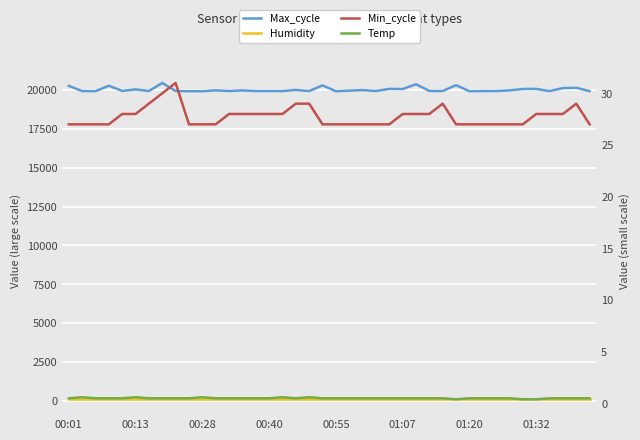

Reading right to left, list all the values displayed in this chart.

Max_cycle: 19927.0	20141.0	20121.0	19929.0	20071.0	20065.0	19978.0	19932.0	19934.0	19923.0	20308.0	19936.0	19938.0	20373.0	20060.0	20073.0	19935.0	19995.0	19959.0	19923.0	20296.0	19931.0	20007.0	19932.0	19933.0	19933.0	19974.0	19935.0	19977.0	19923.0	19923.0	19936.0	20452.0	19935.0	20038.0	19941.0	20275.0	19924.0	19934.0	20263.0
Humidity: 99.9	99.9	99.9	99.9	99.9	99.9	99.9	99.9	99.9	99.9	99.9	99.9	99.9	99.9	99.9	99.9	99.9	99.9	99.9	99.9	99.9	99.9	99.9	99.9	99.9	99.9	99.9	99.9	99.9	99.9	99.9	99.9	99.9	99.9	99.9	99.9	99.9	99.9	99.9	99.9
Min_cycle: 27.0	29.0	28.0	28.0	28.0	27.0	27.0	27.0	27.0	27.0	27.0	29.0	28.0	28.0	28.0	27.0	27.0	27.0	27.0	27.0	27.0	29.0	29.0	28.0	28.0	28.0	28.0	28.0	27.0	27.0	27.0	31.0	30.0	29.0	28.0	28.0	27.0	27.0	27.0	27.0
Temp: 0.5	0.5	0.5	0.5	0.4	0.4	0.5	0.5	0.5	0.5	0.4	0.5	0.5	0.5	0.5	0.5	0.5	0.5	0.5	0.5	0.5	0.6	0.5	0.6	0.5	0.5	0.5	0.5	0.5	0.6	0.5	0.5	0.5	0.5	0.6	0.5	0.5	0.5	0.6	0.5